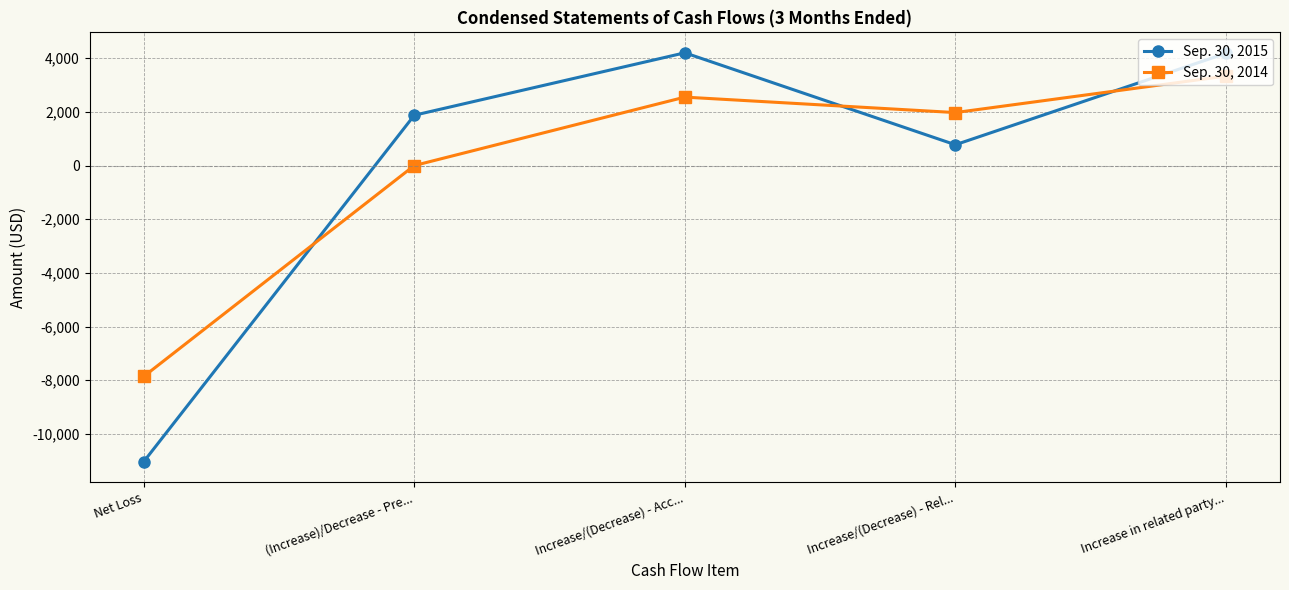

How many values in Sep. 30, 2015 are below zero?

1